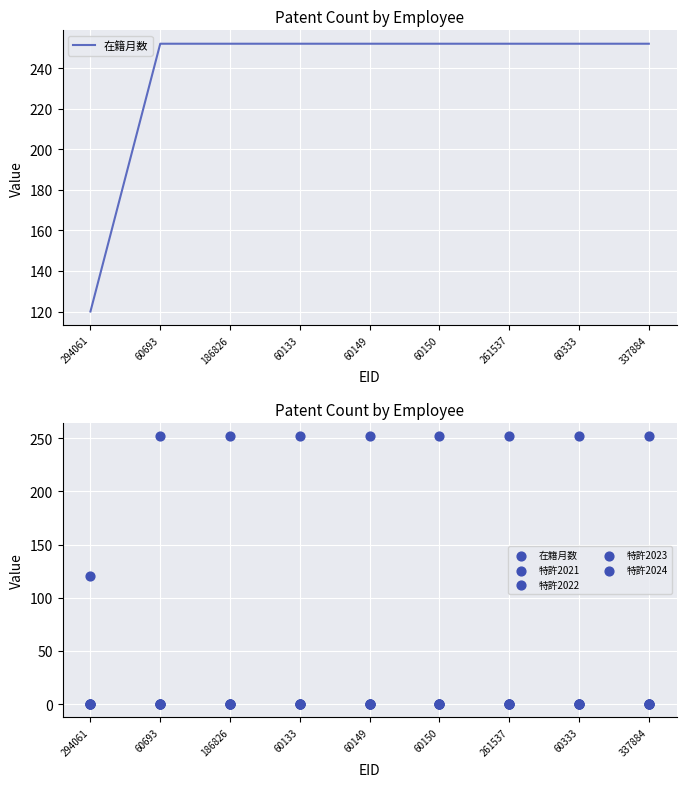

Which series has the largest total across all categories?

在籍月数